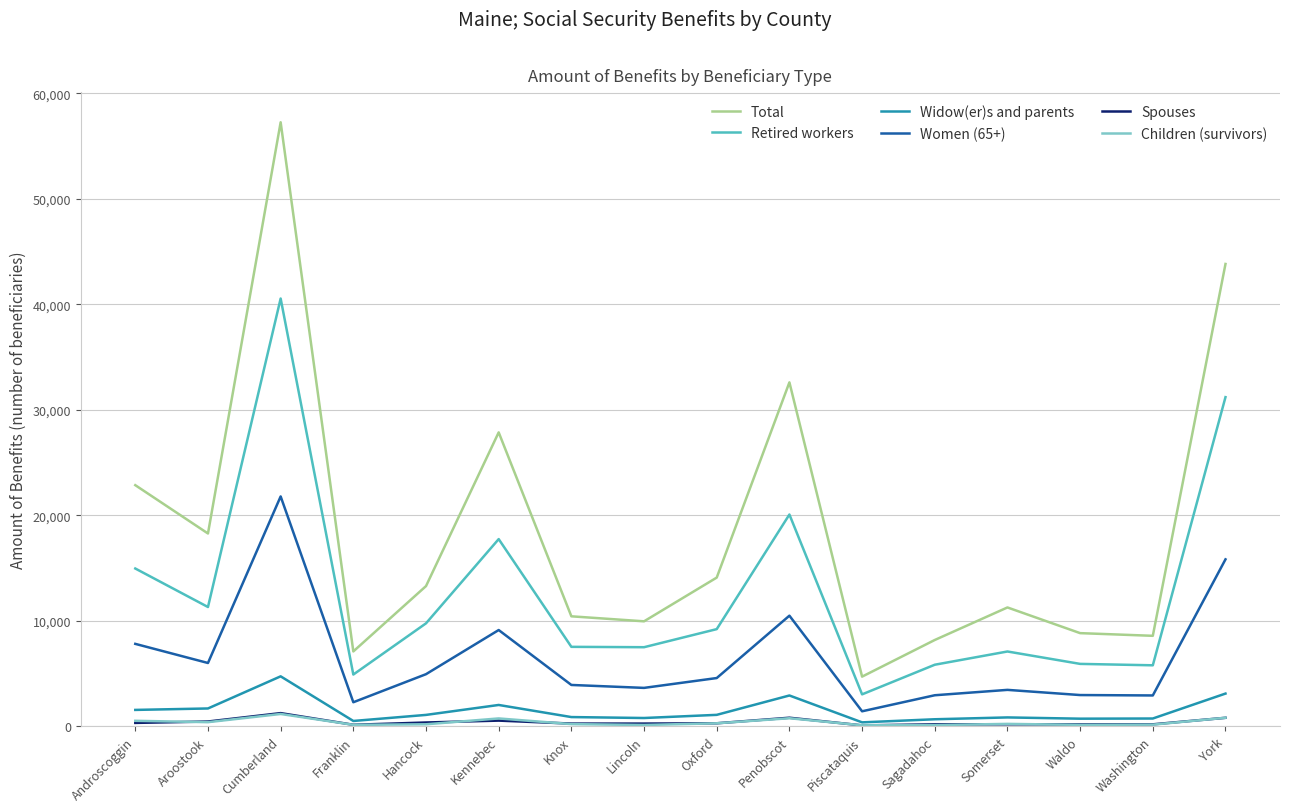

At which category is the sum across all series the highest?

Cumberland